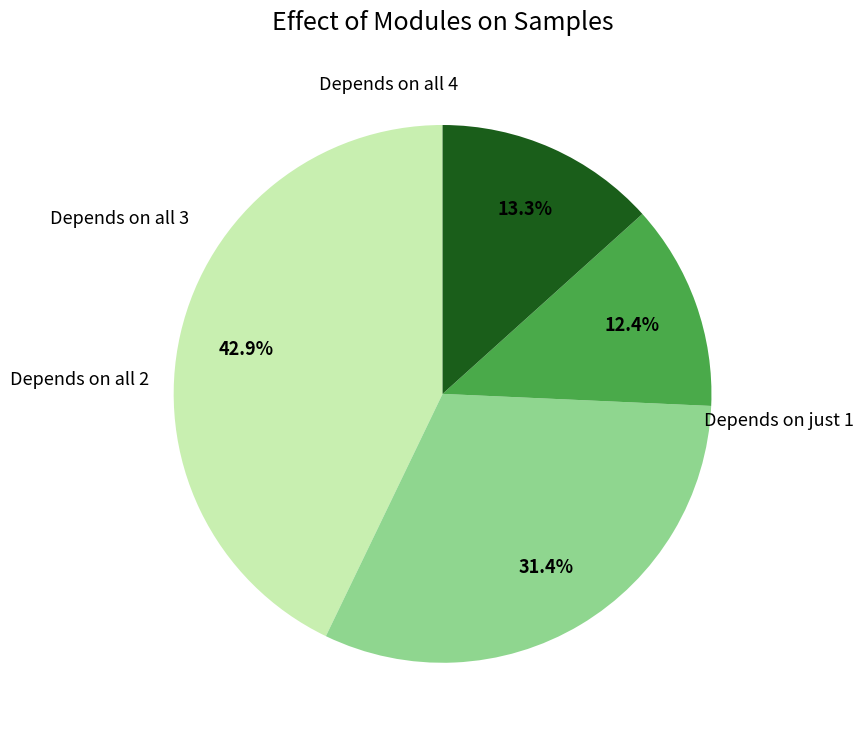

Is there any slice that represents more than half of the pie?

No